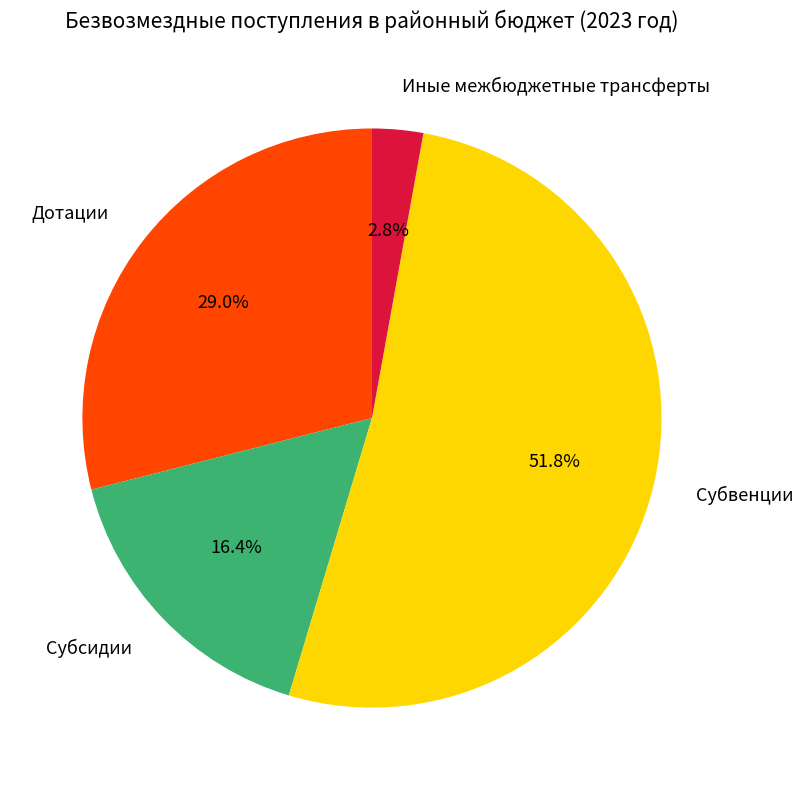

To the nearest percent, what is the combined percentage of Субсидии and Дотации?

45%